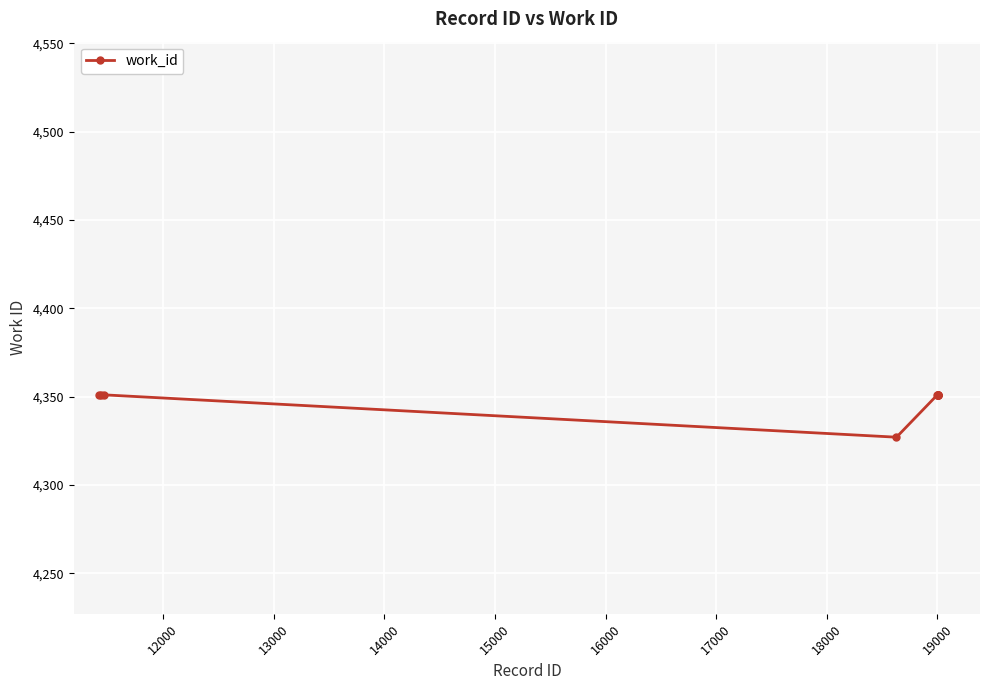

What is the minimum value shown in the chart?

4327